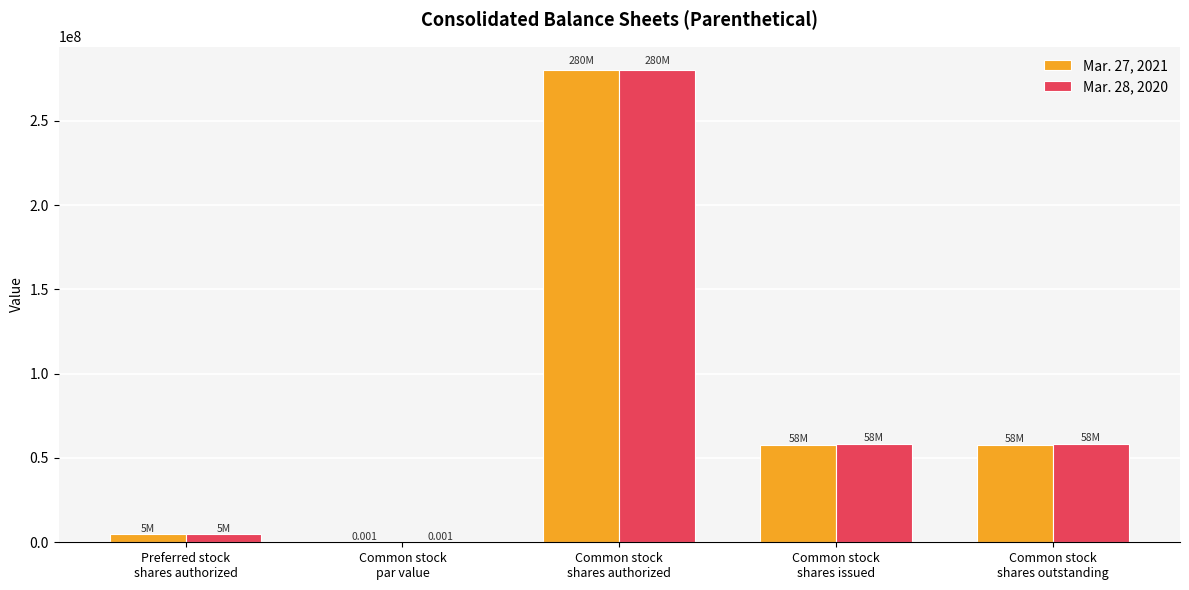

At which category is the sum across all series the highest?

Common stock
shares authorized